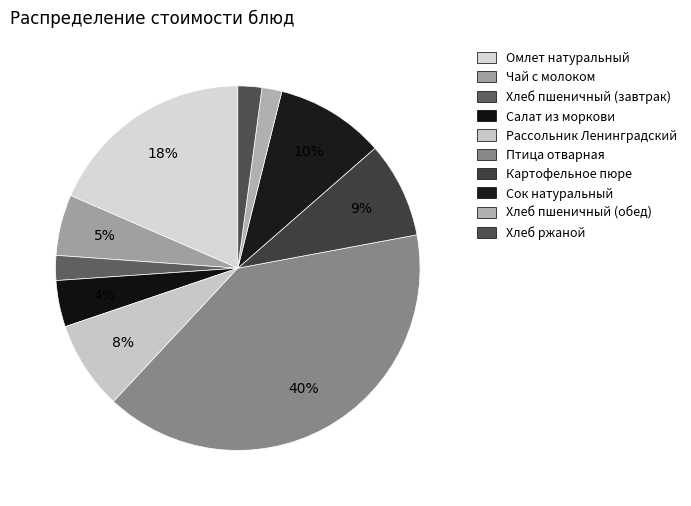

What is the change in value from Картофельное пюре to Сок натуральный?

+1.4